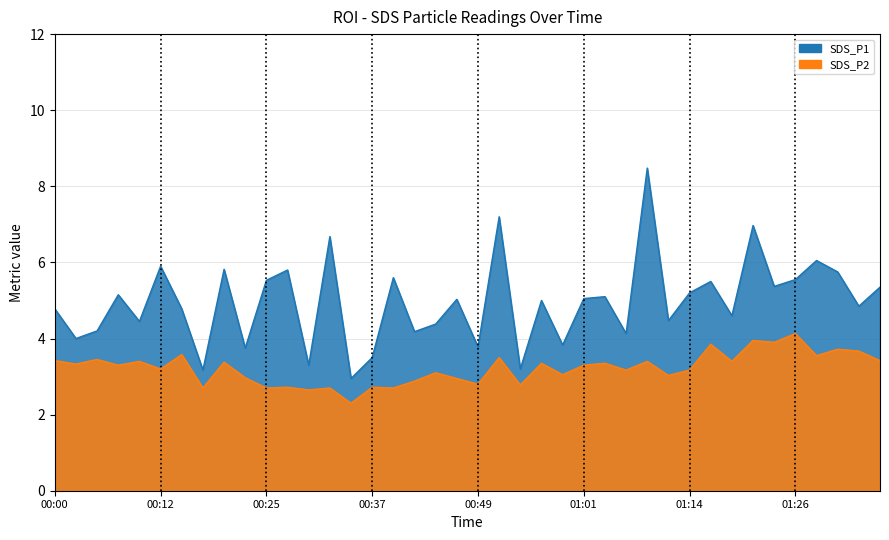

Which series has the widest spread of values?

SDS_P1